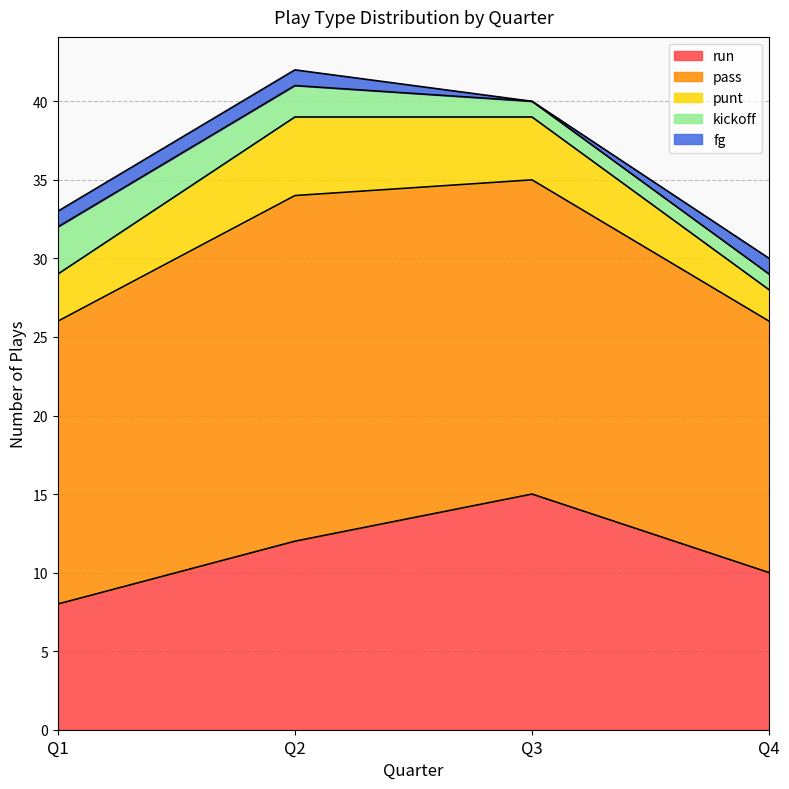

Between Q1 and Q3, which series saw the biggest shift?

run